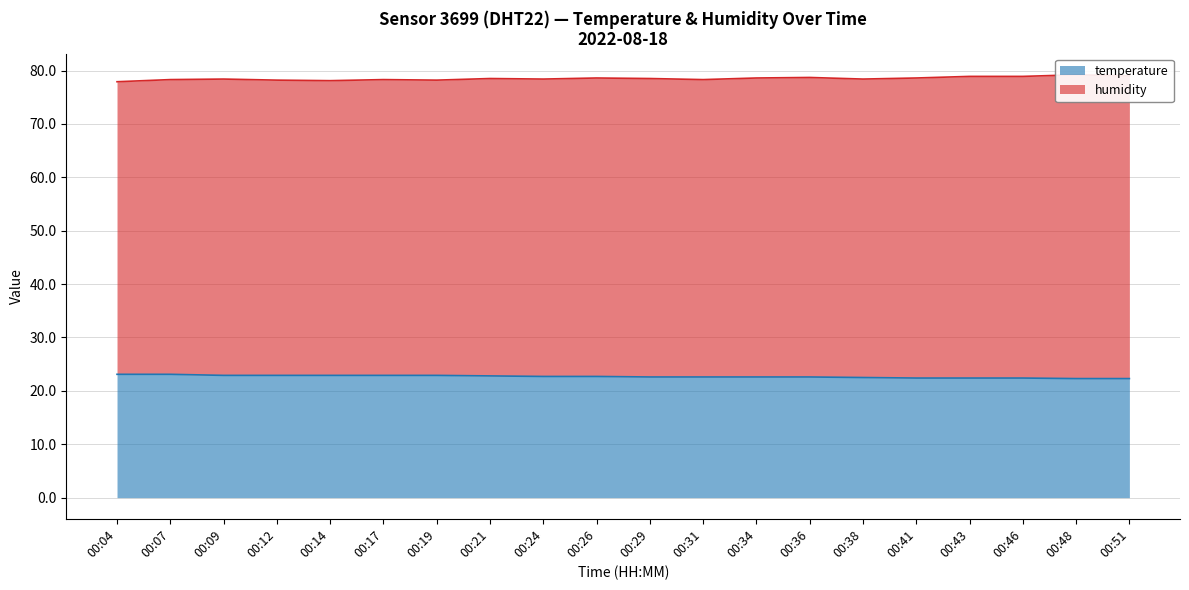

What is the difference between the values at 00:14 and 00:04?

0.2